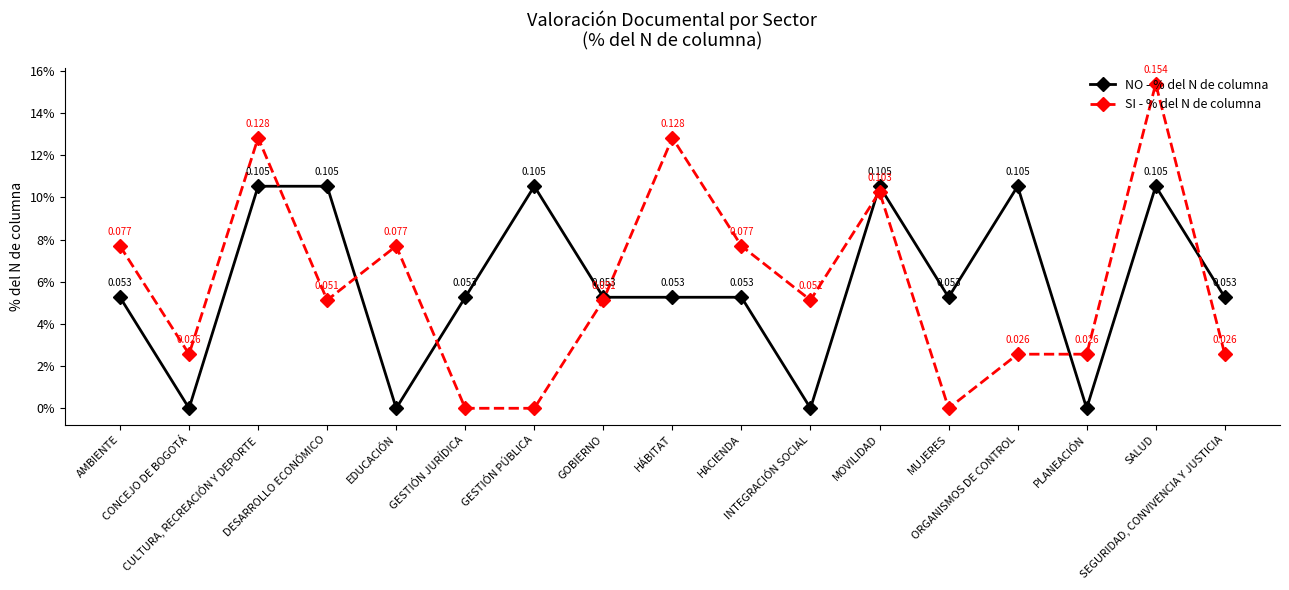

Is this an area chart (filled region under the line)?

No